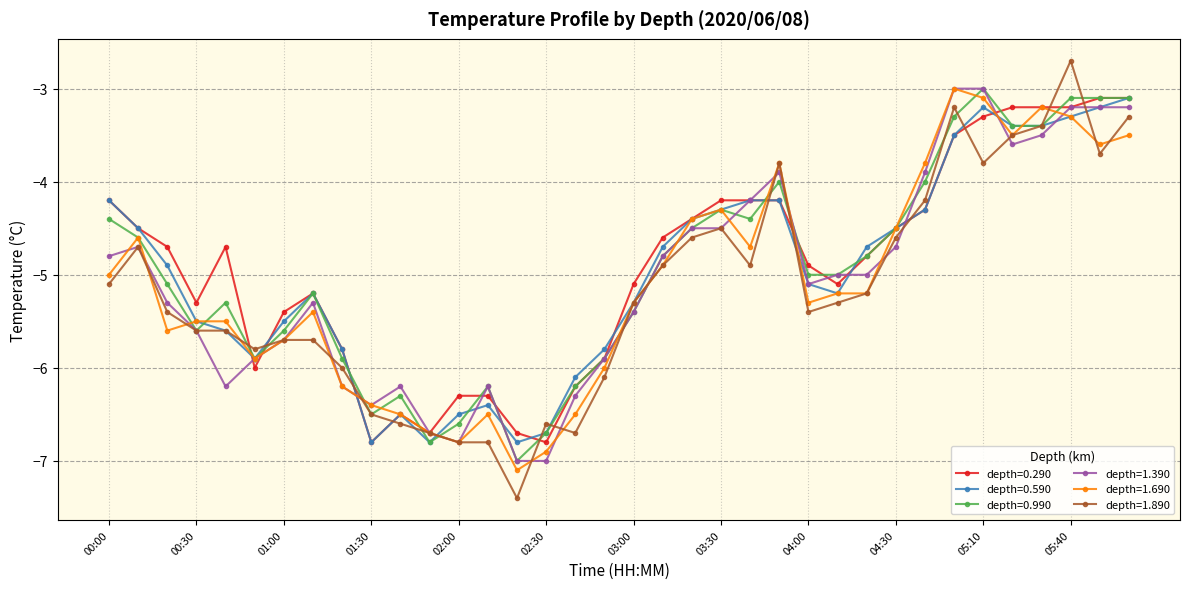

What is the value of the depth=0.290 point at the 14th from the left?

-6.3